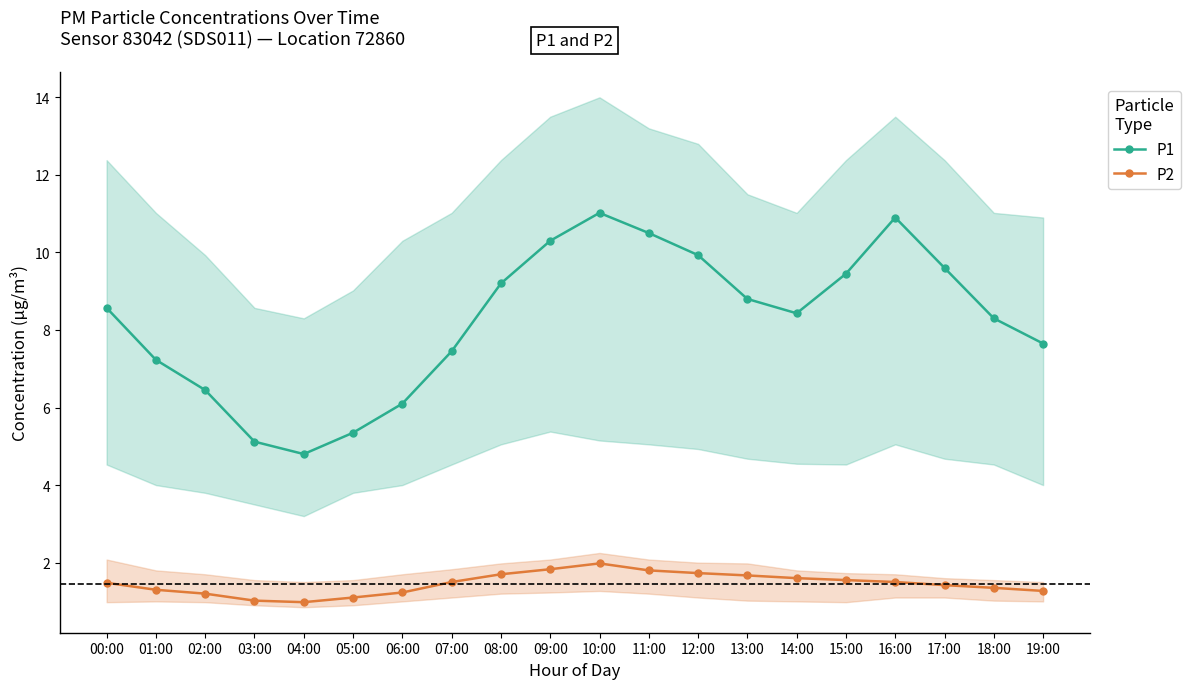

The value of P2 at 02:00 is 1.7. True or false?

False